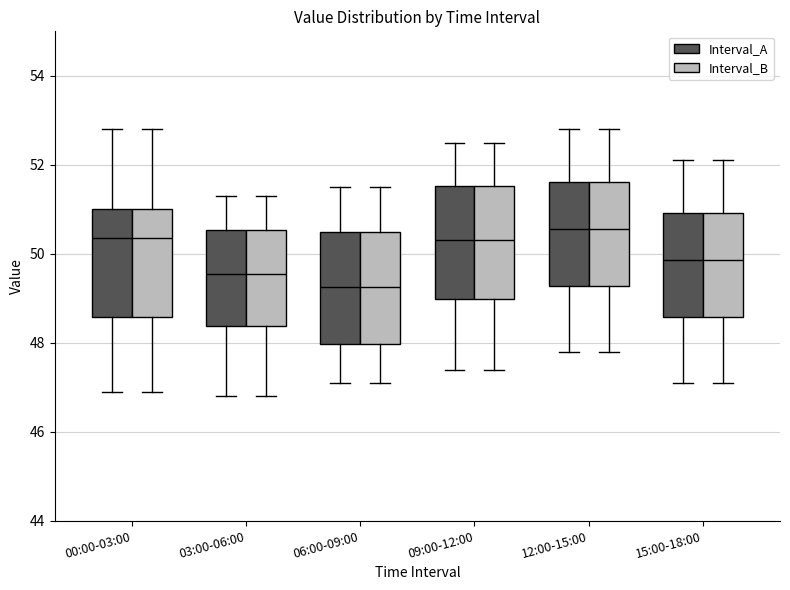

Reading left to right, transcribe this box plot: for each box, give where its median line is, the range the box spans, and where its two whiskers end, as read against the y-axis. The values are not printed on the chart, so give them approximately, as read against the axis.

00:00-03:00 (Interval_A): median 50.4, box 48.6 to 51.0, whiskers 47.0 to 52.8
00:00-03:00 (Interval_B): median 50.4, box 48.6 to 51.0, whiskers 47.0 to 52.8
03:00-06:00 (Interval_A): median 49.6, box 48.4 to 50.6, whiskers 46.8 to 51.4
03:00-06:00 (Interval_B): median 49.6, box 48.4 to 50.6, whiskers 46.8 to 51.4
06:00-09:00 (Interval_A): median 49.2, box 48.0 to 50.6, whiskers 47.2 to 51.6
06:00-09:00 (Interval_B): median 49.2, box 48.0 to 50.6, whiskers 47.2 to 51.6
09:00-12:00 (Interval_A): median 50.4, box 49.0 to 51.6, whiskers 47.4 to 52.6
09:00-12:00 (Interval_B): median 50.4, box 49.0 to 51.6, whiskers 47.4 to 52.6
12:00-15:00 (Interval_A): median 50.6, box 49.2 to 51.6, whiskers 47.8 to 52.8
12:00-15:00 (Interval_B): median 50.6, box 49.2 to 51.6, whiskers 47.8 to 52.8
15:00-18:00 (Interval_A): median 49.8, box 48.6 to 51.0, whiskers 47.2 to 52.2
15:00-18:00 (Interval_B): median 49.8, box 48.6 to 51.0, whiskers 47.2 to 52.2